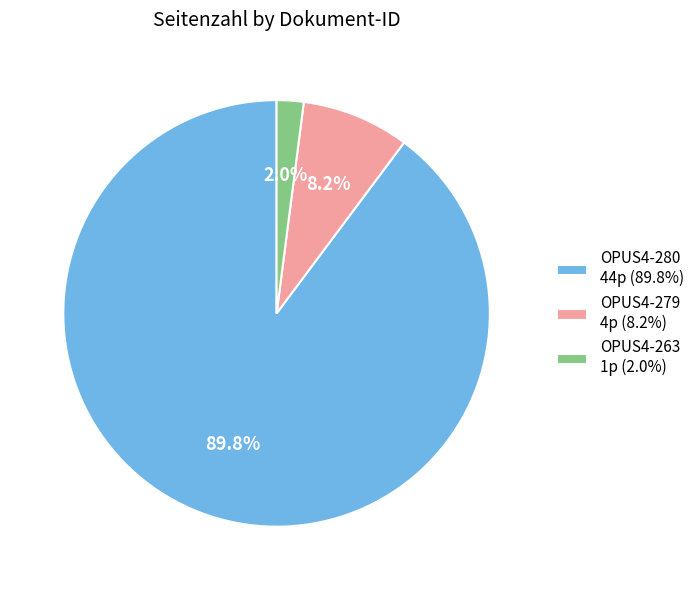

Is it true that OPUS4-280 is 96% of the pie?

False